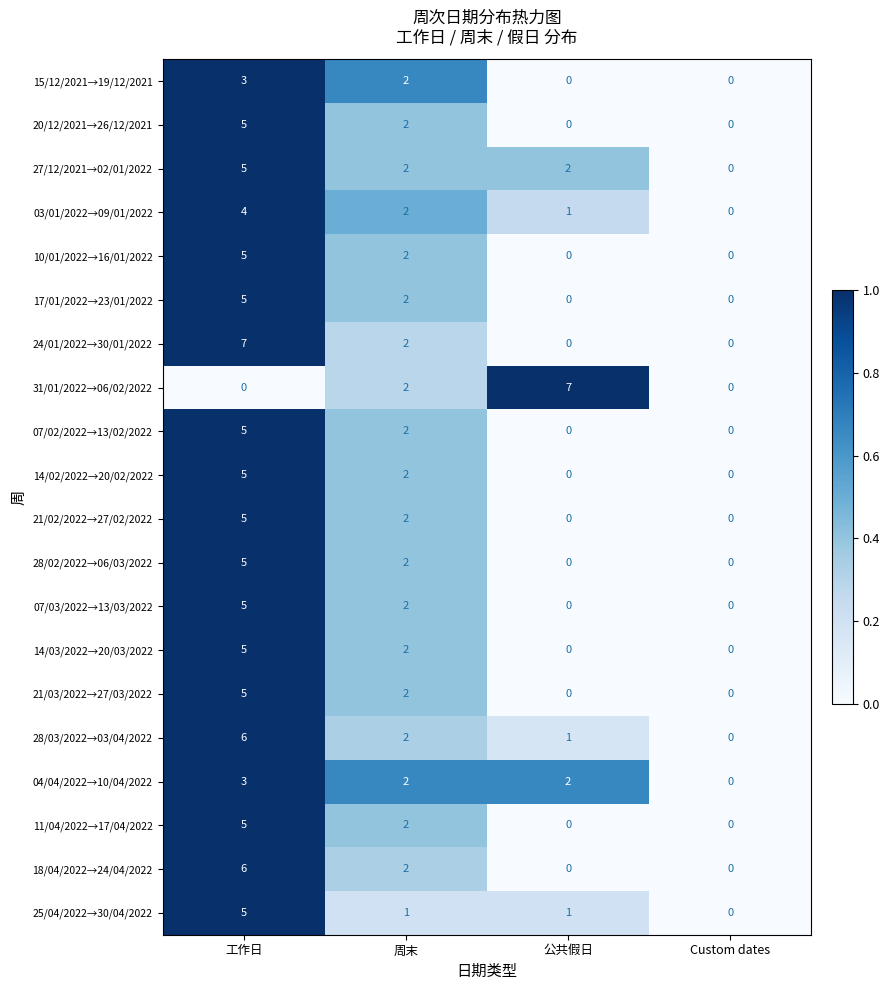

Between 工作日 and 周末, which series saw the biggest shift?

24/01/2022→30/01/2022